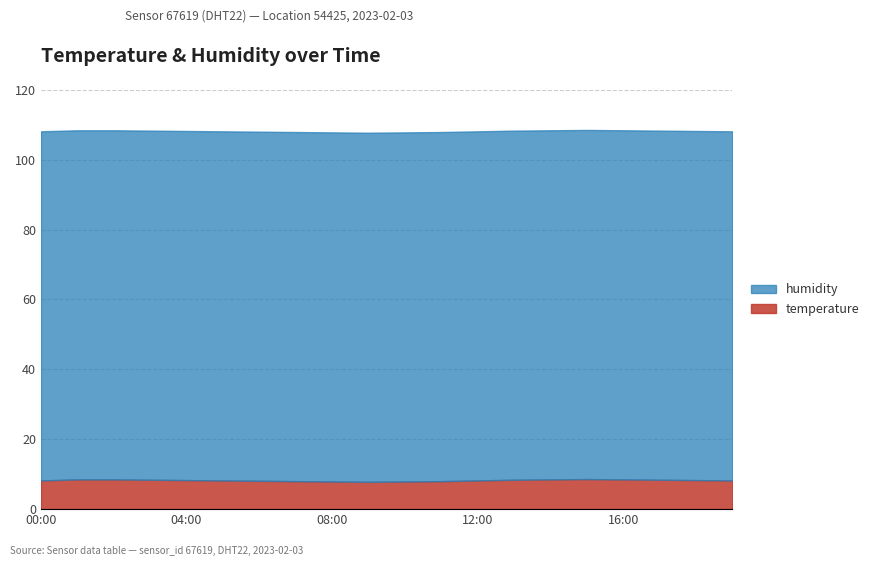

Rank the categories by humidity value from highest to lowest.

00:00, 01:00, 02:00, 03:00, 04:00, 05:00, 06:00, 07:00, 08:00, 09:00, 10:00, 11:00, 12:00, 13:00, 14:00, 15:00, 16:00, 17:00, 18:00, 19:00